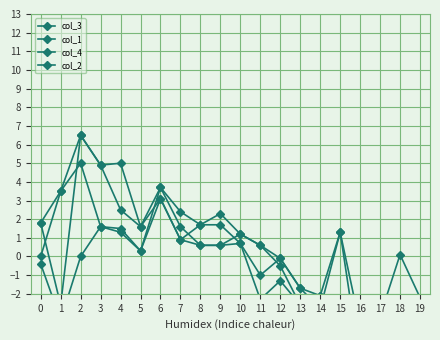

What are all the series names shown in the legend?

col_3, col_1, col_4, col_2